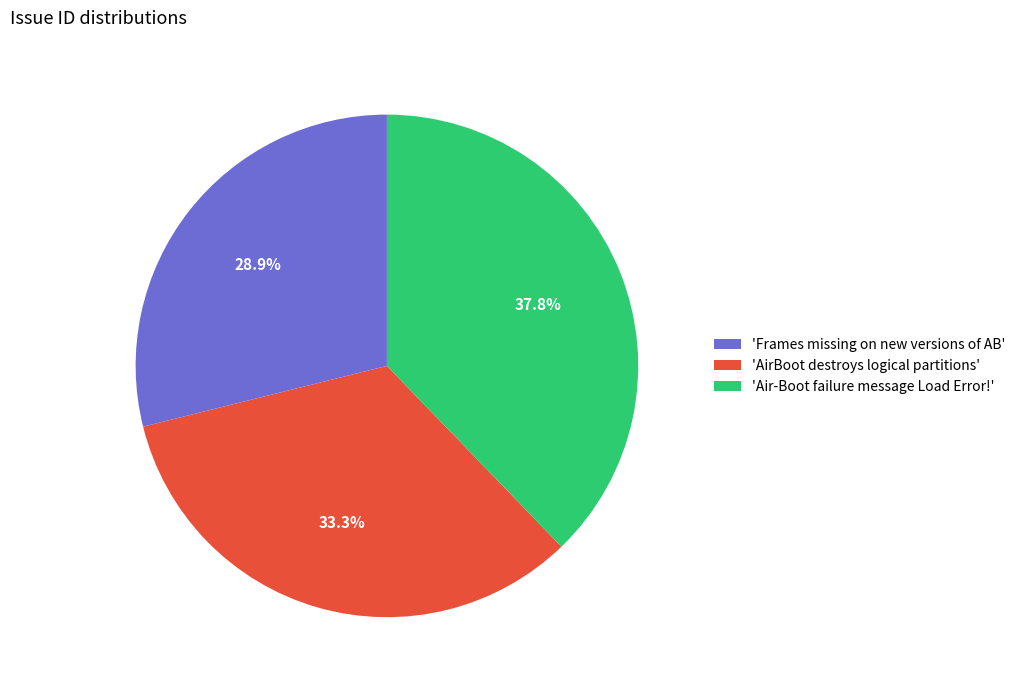

What is the total percentage of 'Air-Boot failure message Load Error!' and 'AirBoot destroys logical partitions'?

71.1%